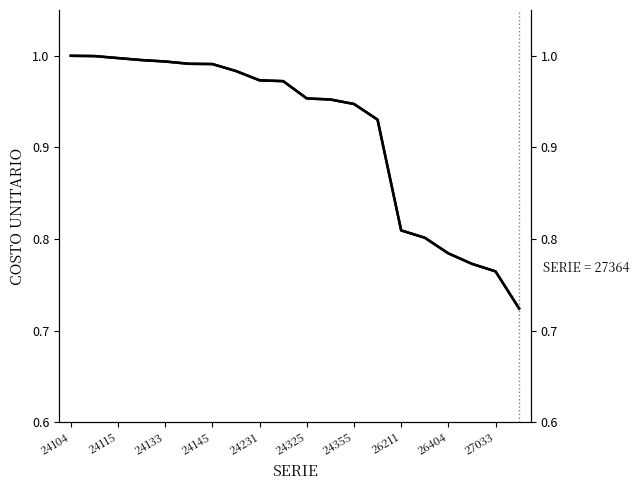

True or false: the data has more than 1 interior local peaks.

False